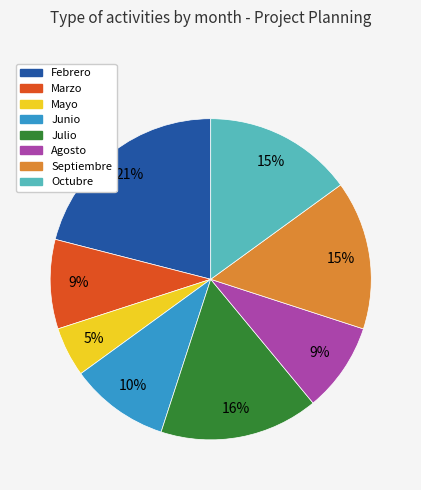

Is Junio the majority of the pie?

No